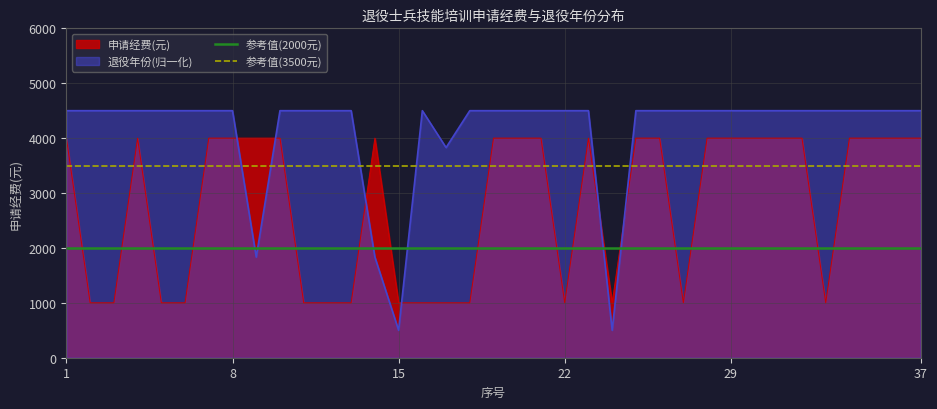

Rank the series by their average value, from highest to lowest.

退役年份(归一化), 参考值(3500元), 申请经费(元), 参考值(2000元)